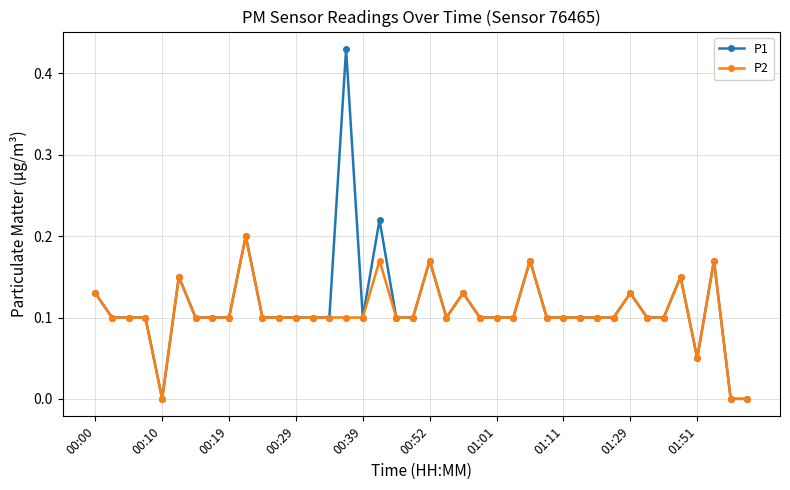

True or false: P1 has more than 1 interior local peaks.

True